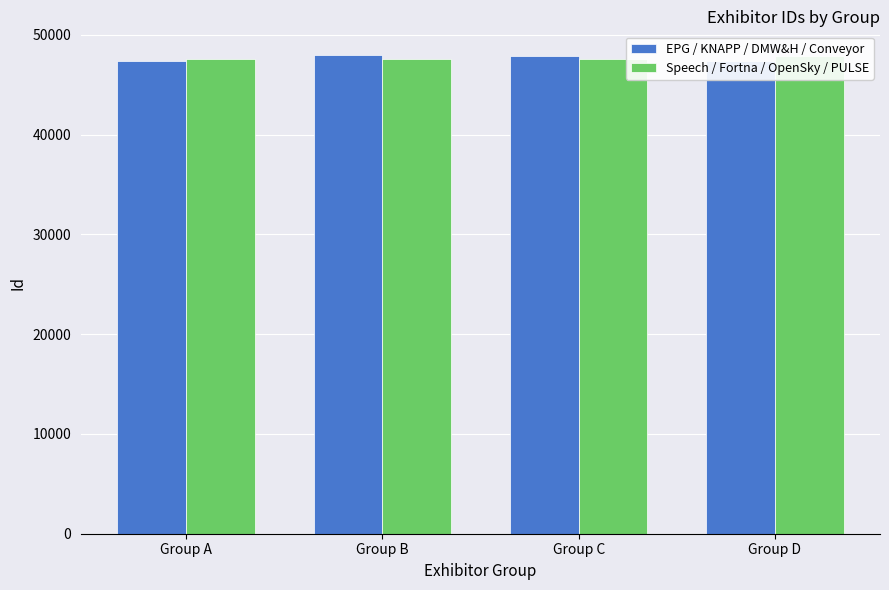

Rank the series by their maximum value, from lowest to highest.

Speech / Fortna / OpenSky / PULSE, EPG / KNAPP / DMW&H / Conveyor